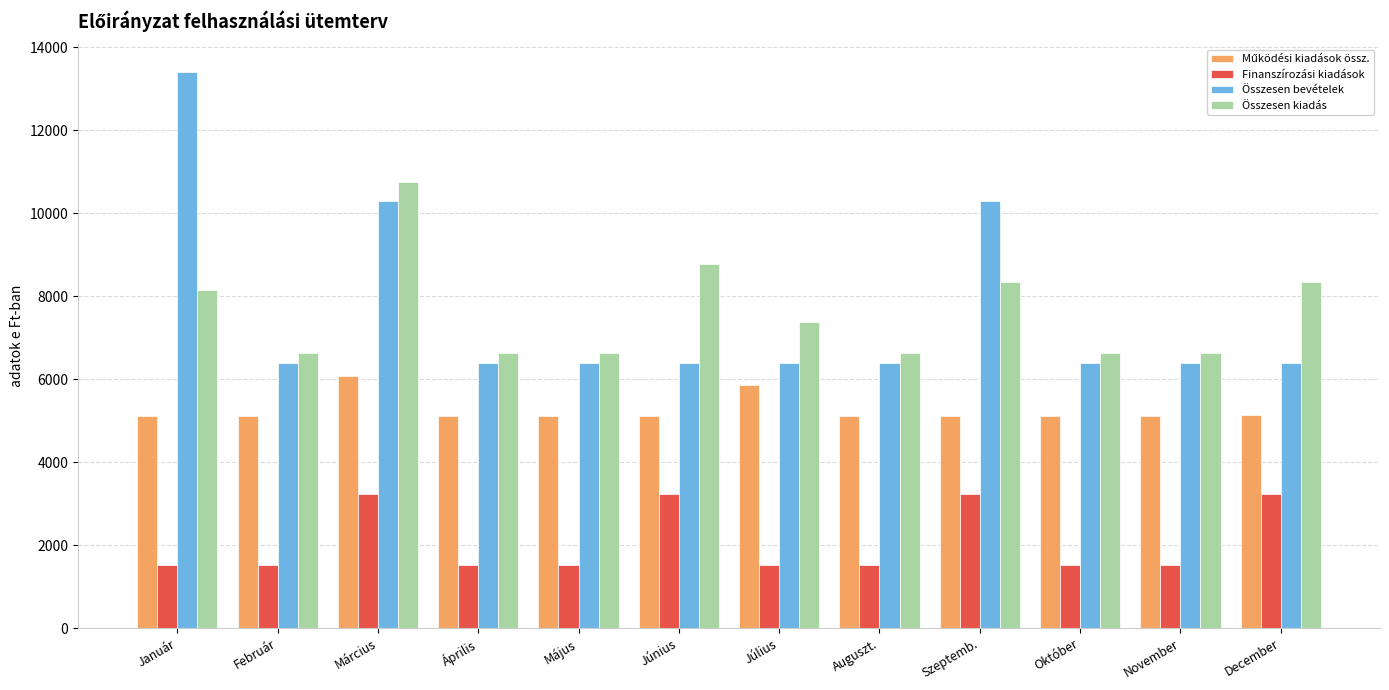

Is the value of Összesen kiadás at Október greater than the value of Finanszírozási kiadások at November?

Yes